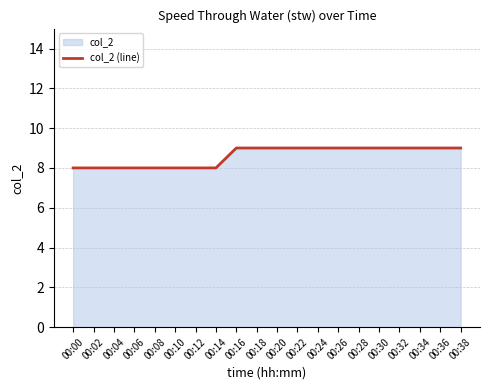

True or false: the data shows 12 at 00:04.

False